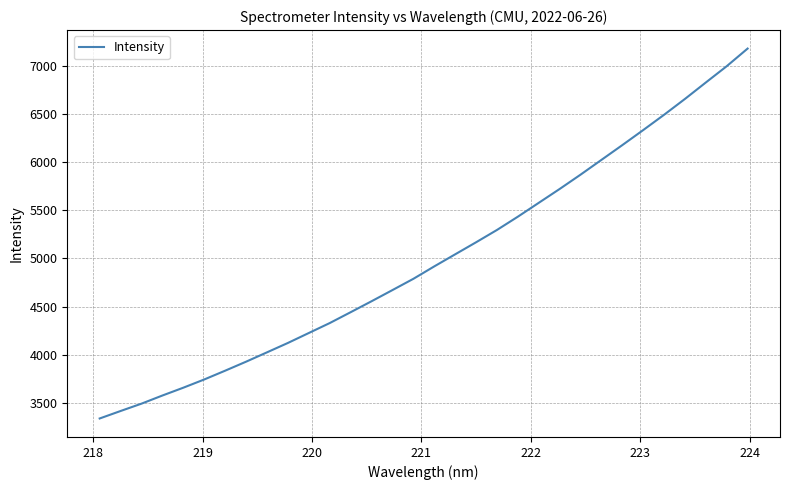

What is the difference between the maximum and minimum values?

3838.5